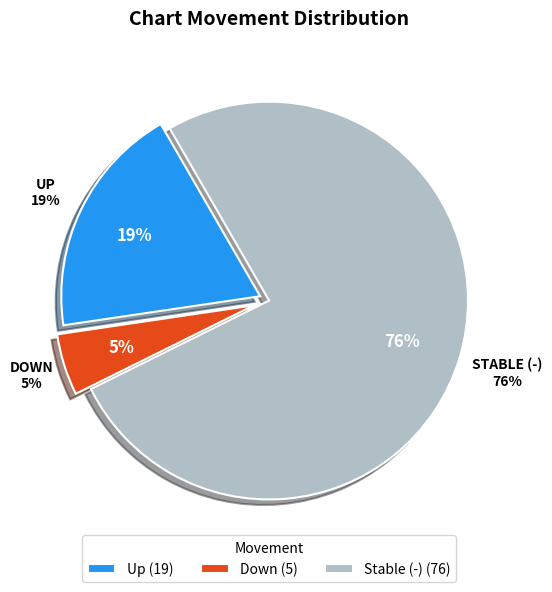

What percentage is the up slice, to the nearest percent?

19%